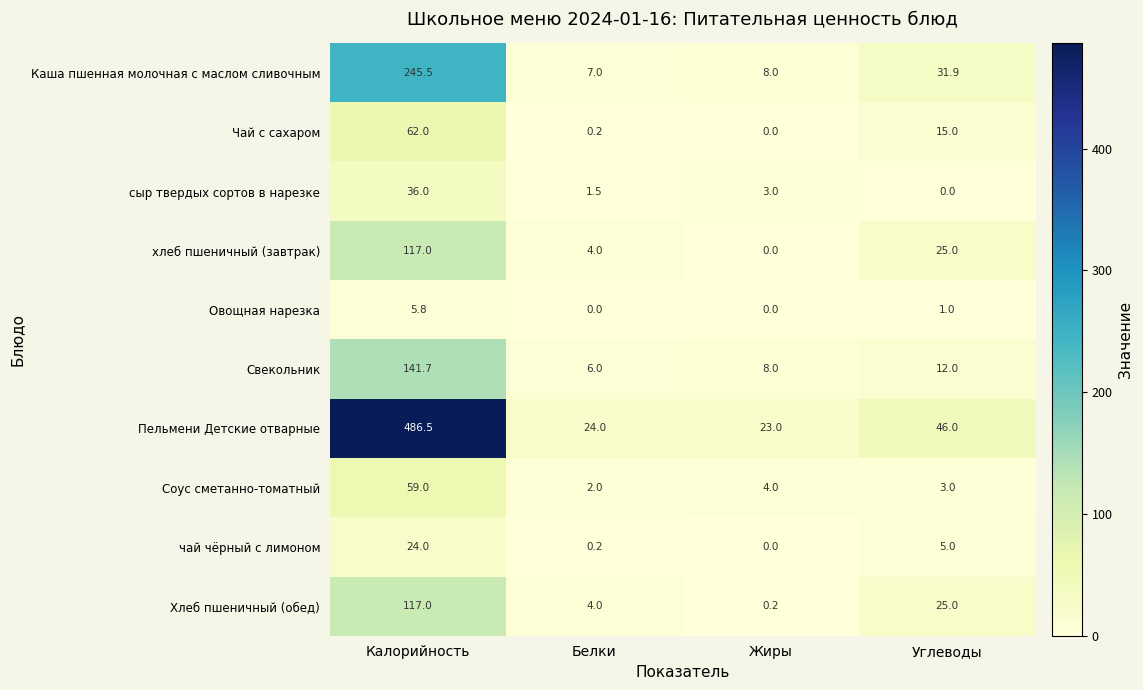

Which series has the largest range (max minus min)?

Пельмени Детские отварные